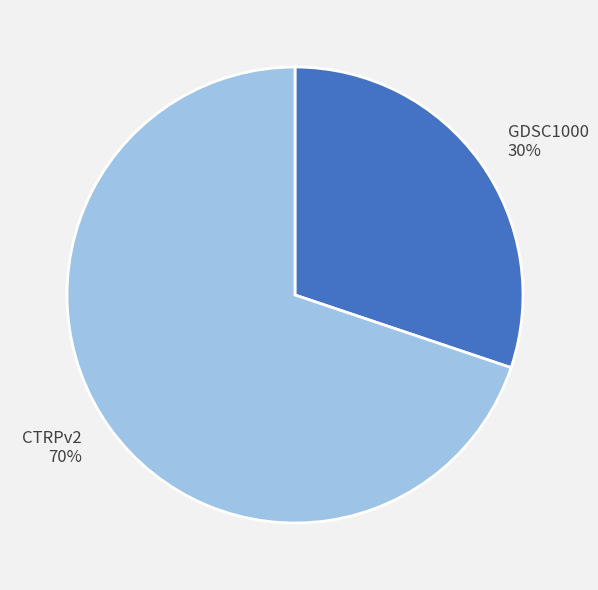

To the nearest percent, what is the difference between the GDSC1000 and CTRPv2 slice percentages?

40%